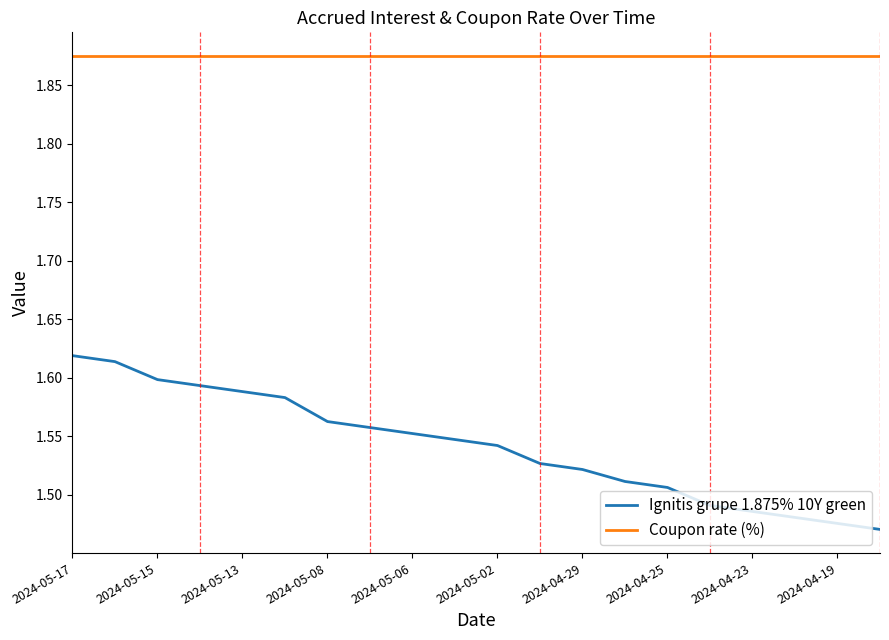

Which series has the largest total across all categories?

Coupon rate (%)